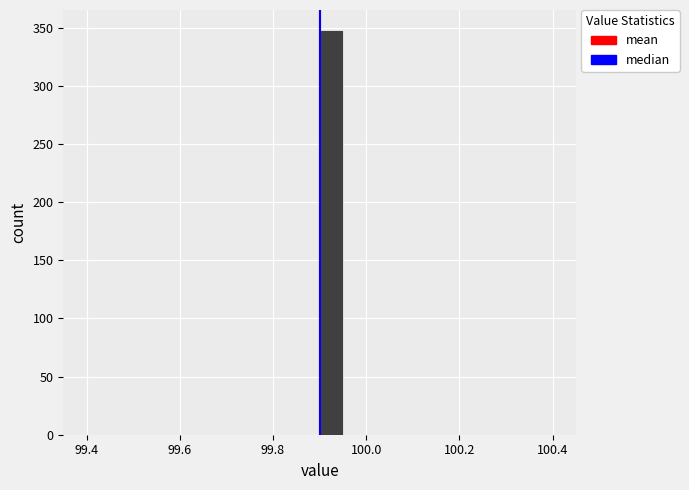

Around what value on the x-axis is the tallest bar? Give the approximate position of its centre, as read against the axis.

99.92